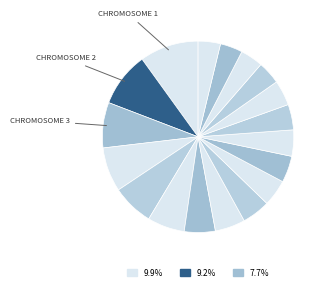

Which slice is the largest?

Chromosome 1